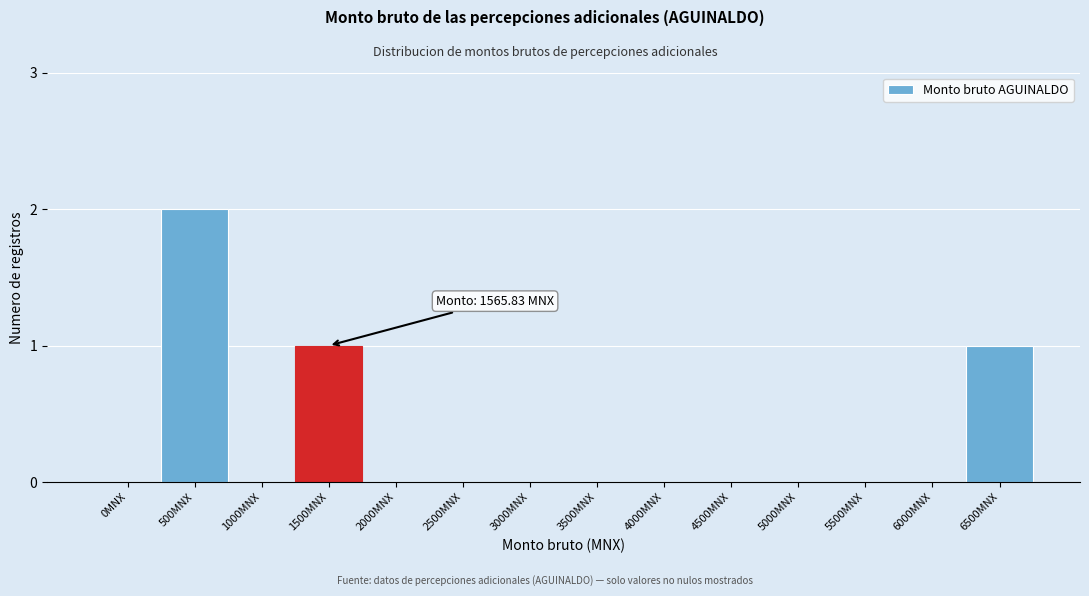

Reading left to right, transcribe all the data shown in this chart.

0MNX=0	500MNX=2	1000MNX=0	1500MNX=1	2000MNX=0	2500MNX=0	3000MNX=0	3500MNX=0	4000MNX=0	4500MNX=0	5000MNX=0	5500MNX=0	6000MNX=0	6500MNX=1